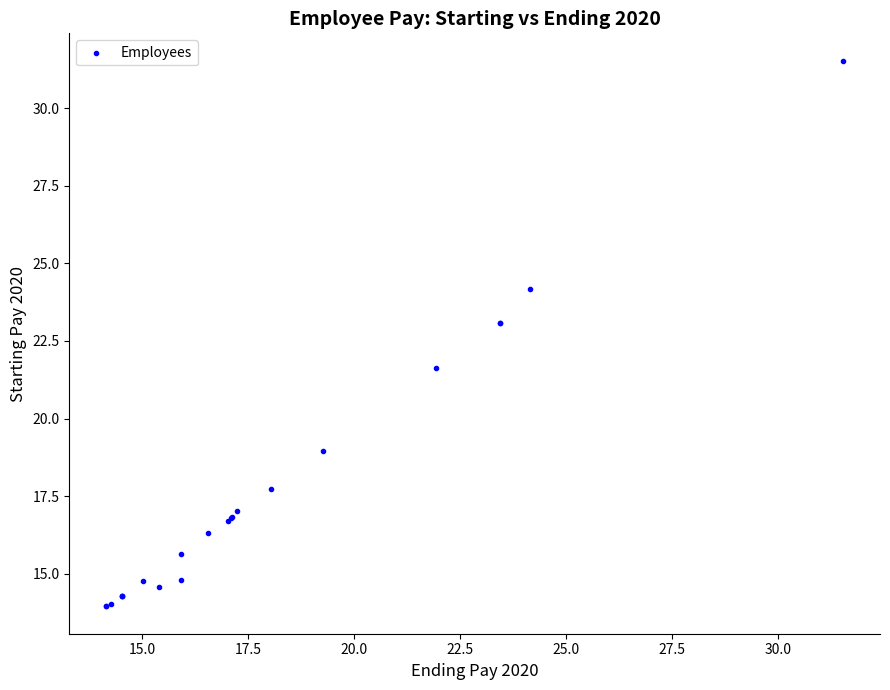

What Y value in the scatter plot is closest to 22?

21.6